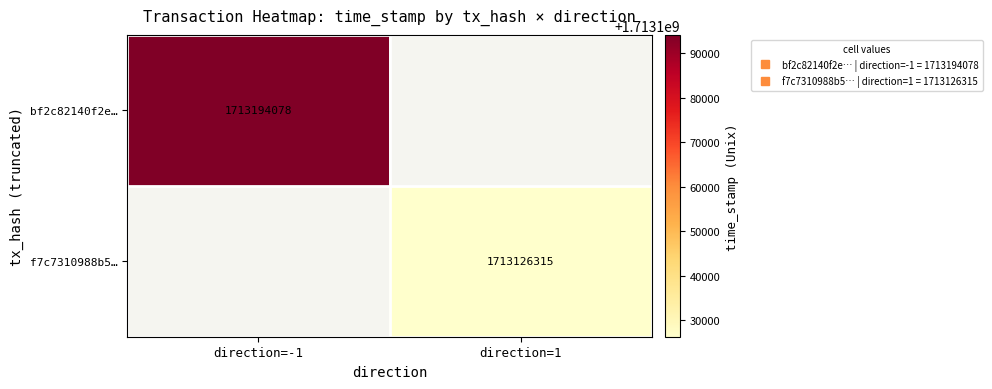

At direction=1, list the series in order from largest to smallest.

bf2c82140f2e…, f7c7310988b5…